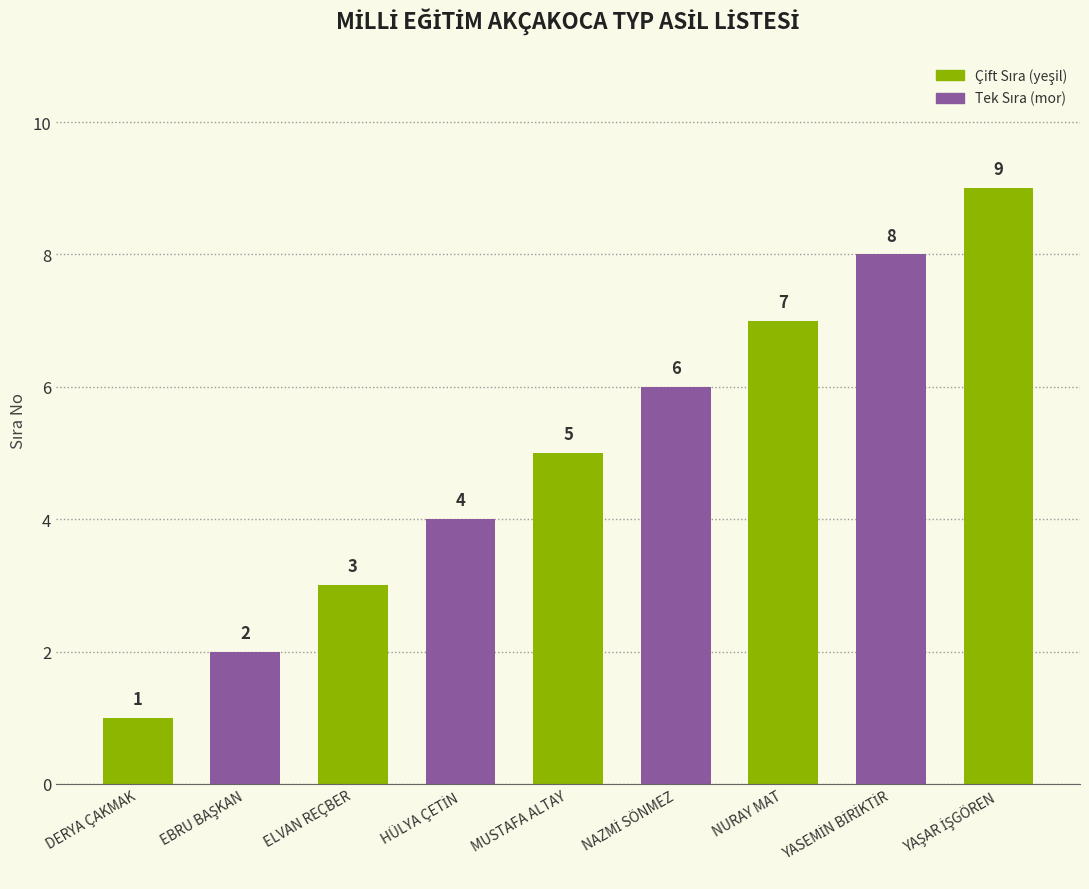

The chart shows a value of 4 at ELVAN REÇBER. True or false?

False